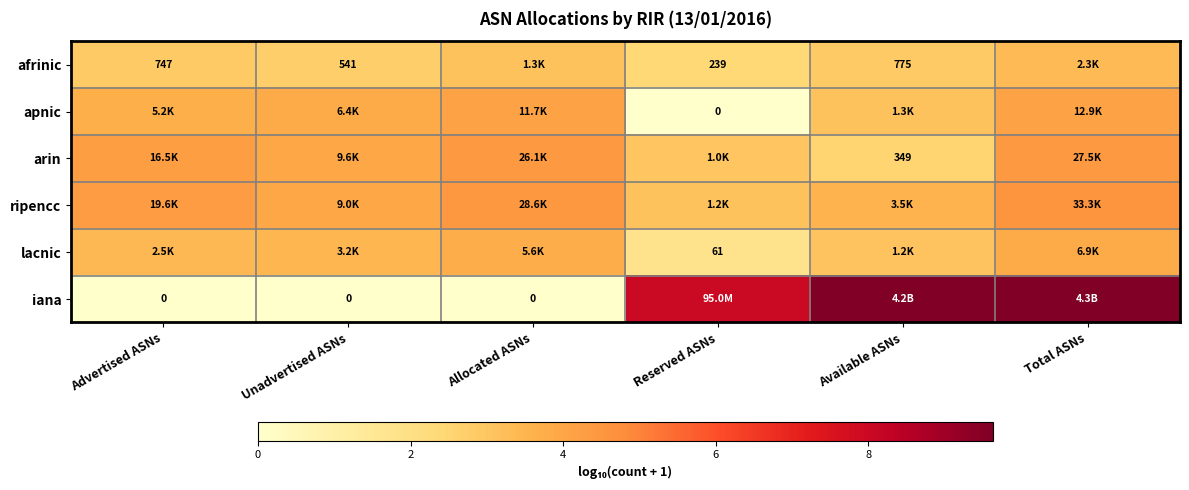

What is the average value of the afrinic series?

2.9